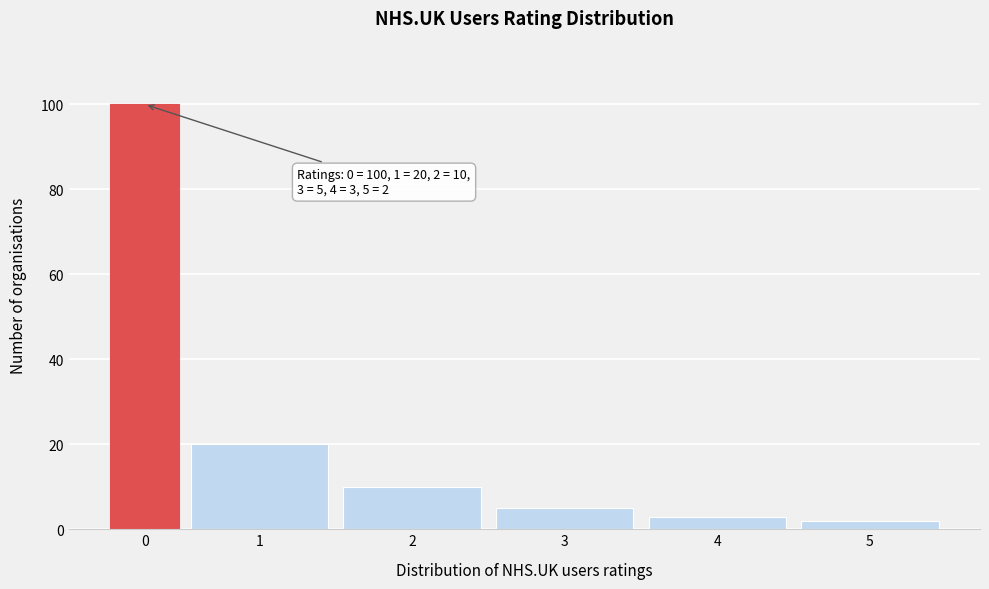

Reading left to right, transcribe all the data shown in this chart.

0=100	1=20	2=10	3=5	4=3	5=2